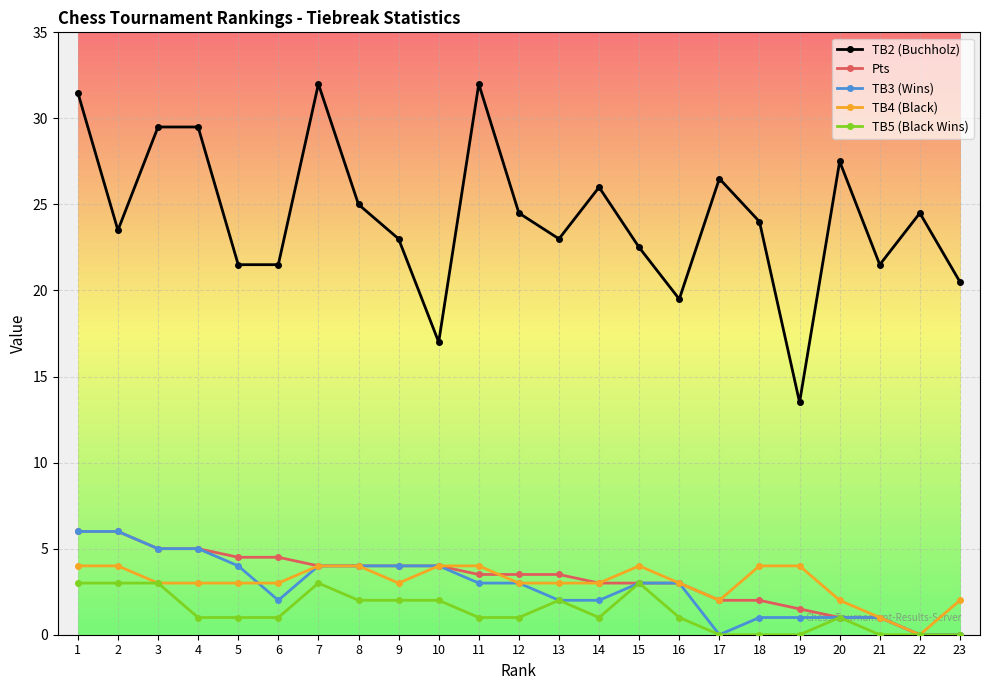

Reading right to left, transcribe all the data shown in this chart.

TB2 (Buchholz): 23=20.5	22=24.5	21=21.5	20=27.5	19=13.5	18=24.0	17=26.5	16=19.5	15=22.5	14=26.0	13=23.0	12=24.5	11=32.0	10=17.0	9=23.0	8=25.0	7=32.0	6=21.5	5=21.5	4=29.5	3=29.5	2=23.5	1=31.5
Pts: 23=0.0	22=0.0	21=1.0	20=1.0	19=1.5	18=2.0	17=2.0	16=3.0	15=3.0	14=3.0	13=3.5	12=3.5	11=3.5	10=4.0	9=4.0	8=4.0	7=4.0	6=4.5	5=4.5	4=5.0	3=5.0	2=6.0	1=6.0
TB3 (Wins): 23=0.0	22=0.0	21=1.0	20=1.0	19=1.0	18=1.0	17=0.0	16=3.0	15=3.0	14=2.0	13=2.0	12=3.0	11=3.0	10=4.0	9=4.0	8=4.0	7=4.0	6=2.0	5=4.0	4=5.0	3=5.0	2=6.0	1=6.0
TB4 (Black): 23=2.0	22=0.0	21=1.0	20=2.0	19=4.0	18=4.0	17=2.0	16=3.0	15=4.0	14=3.0	13=3.0	12=3.0	11=4.0	10=4.0	9=3.0	8=4.0	7=4.0	6=3.0	5=3.0	4=3.0	3=3.0	2=4.0	1=4.0
TB5 (Black Wins): 23=0.0	22=0.0	21=0.0	20=1.0	19=0.0	18=0.0	17=0.0	16=1.0	15=3.0	14=1.0	13=2.0	12=1.0	11=1.0	10=2.0	9=2.0	8=2.0	7=3.0	6=1.0	5=1.0	4=1.0	3=3.0	2=3.0	1=3.0